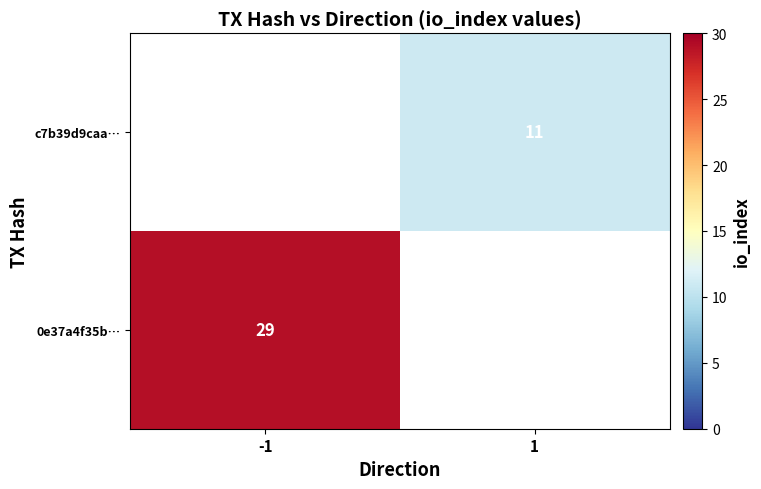

True or false: 0e37a4f35b… has a value of 29 at -1.

True